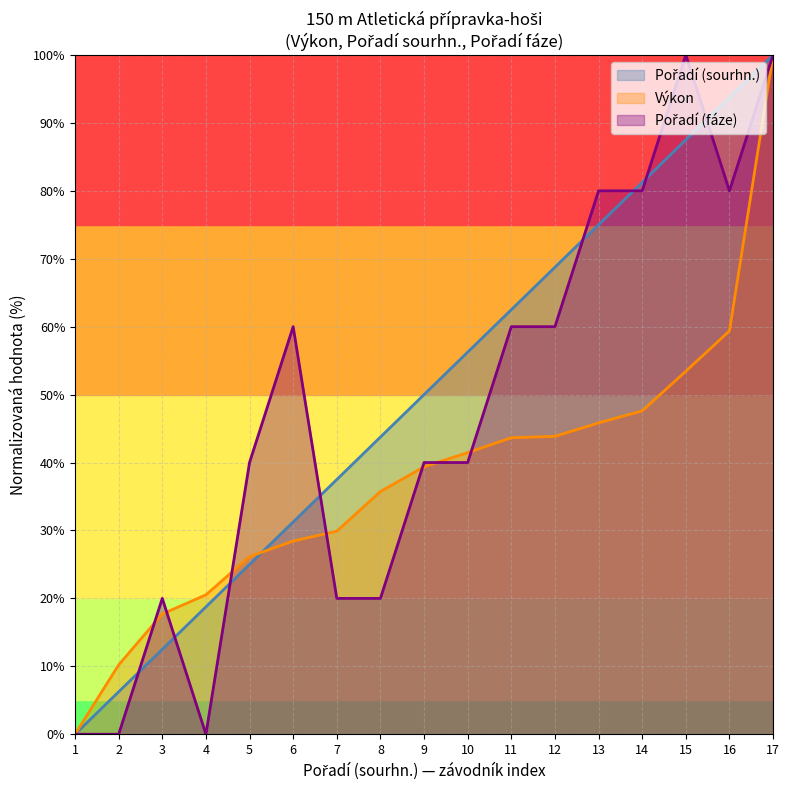

List the series in order of their overall mean, lowest first.

Výkon, Pořadí (fáze), Pořadí (sourhn.)